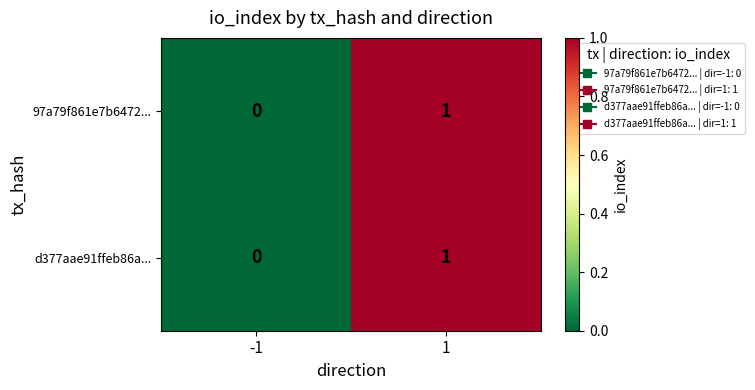

Rank the categories by 97a79f861e7b6472... value from highest to lowest.

1, -1